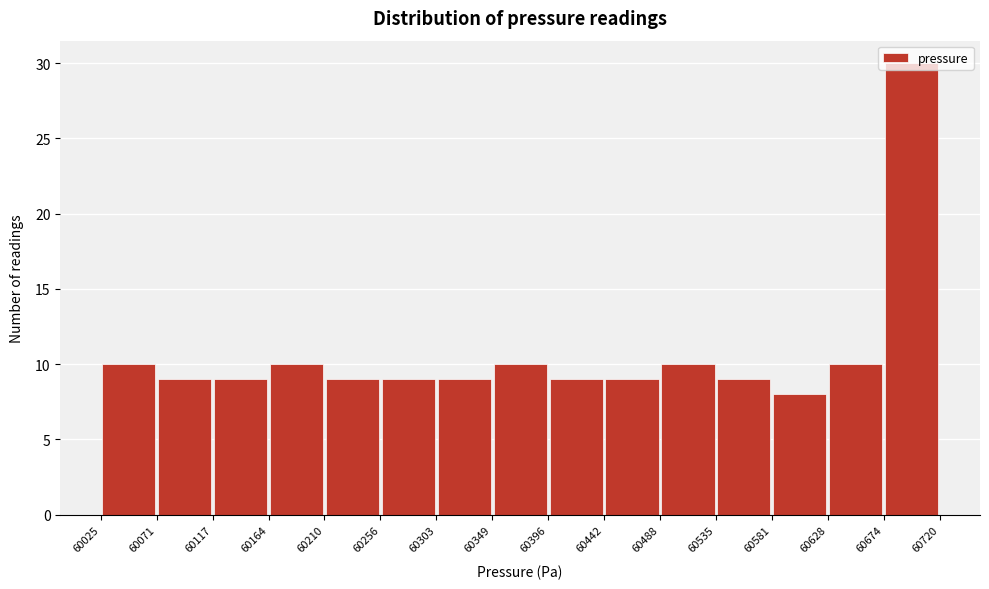

Reading left to right, list every bar in this chart as the range it spans on the x-axis followed by its height. The values are not printed on the chart, so give them approximately, as read against the axis.

60025 to 60071: 10
60071 to 60117: 9
60117 to 60164: 9
60164 to 60210: 10
60210 to 60256: 9
60256 to 60303: 9
60303 to 60349: 9
60349 to 60396: 10
60396 to 60442: 9
60442 to 60488: 9
60488 to 60535: 10
60535 to 60581: 9
60581 to 60628: 8
60628 to 60674: 10
60674 to 60720: 30